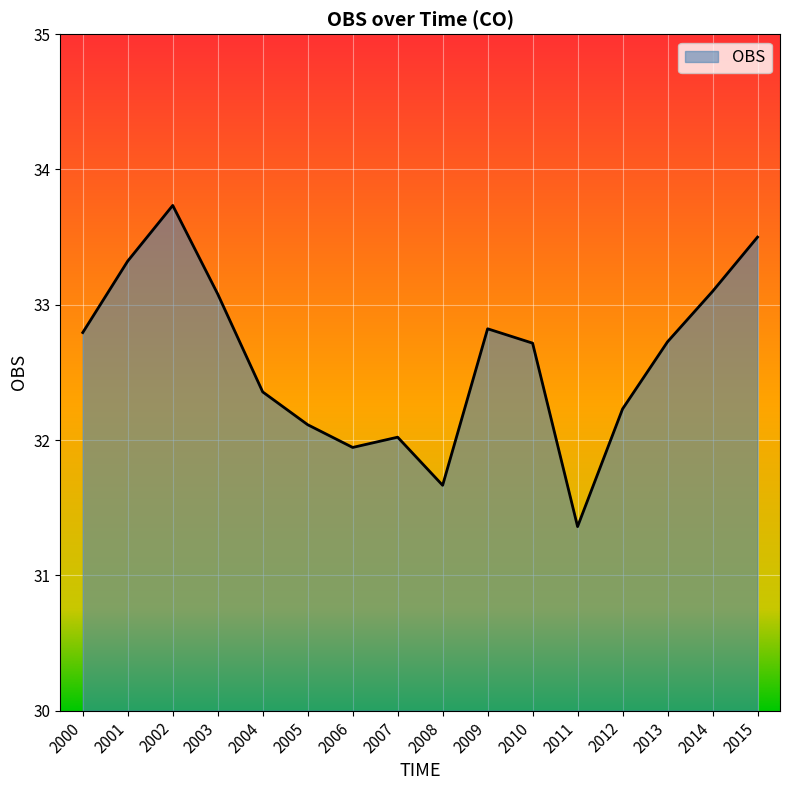

What is the change in value from 2003 to 2009?

-0.3